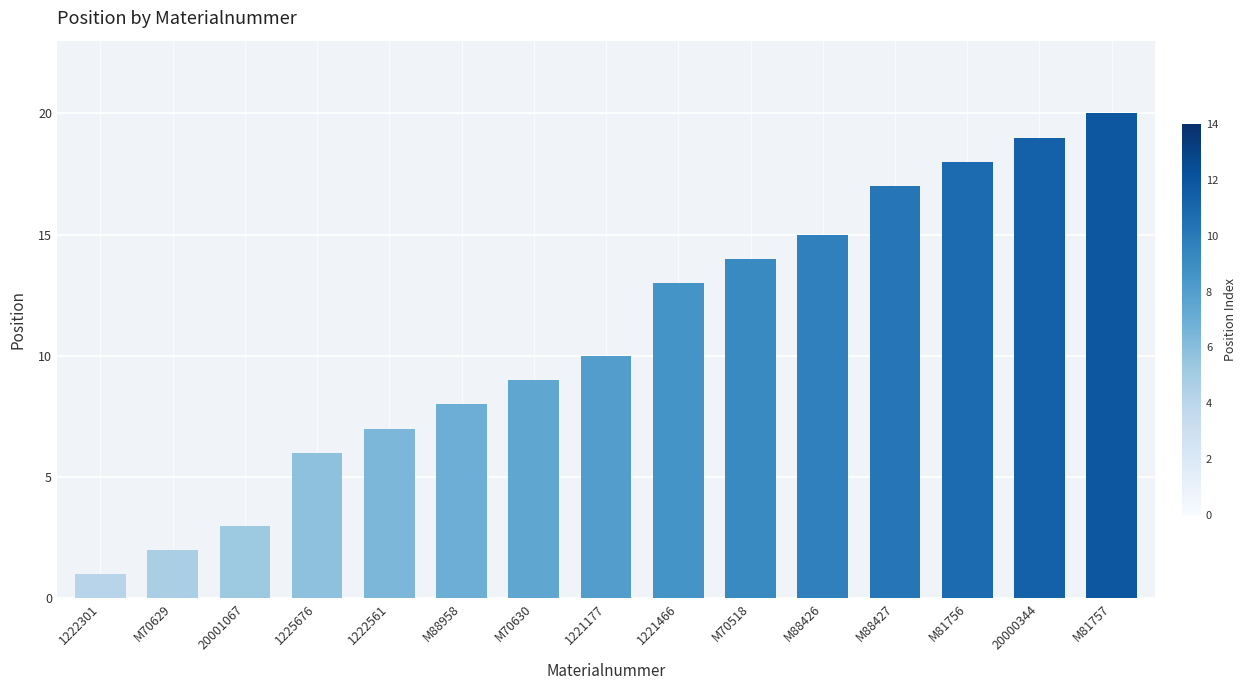

Read the value at M88958, to the nearest 10.

10